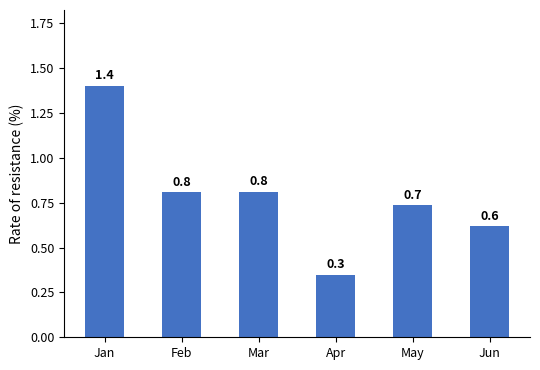

What is the value of the 6th bar from the left?

0.6